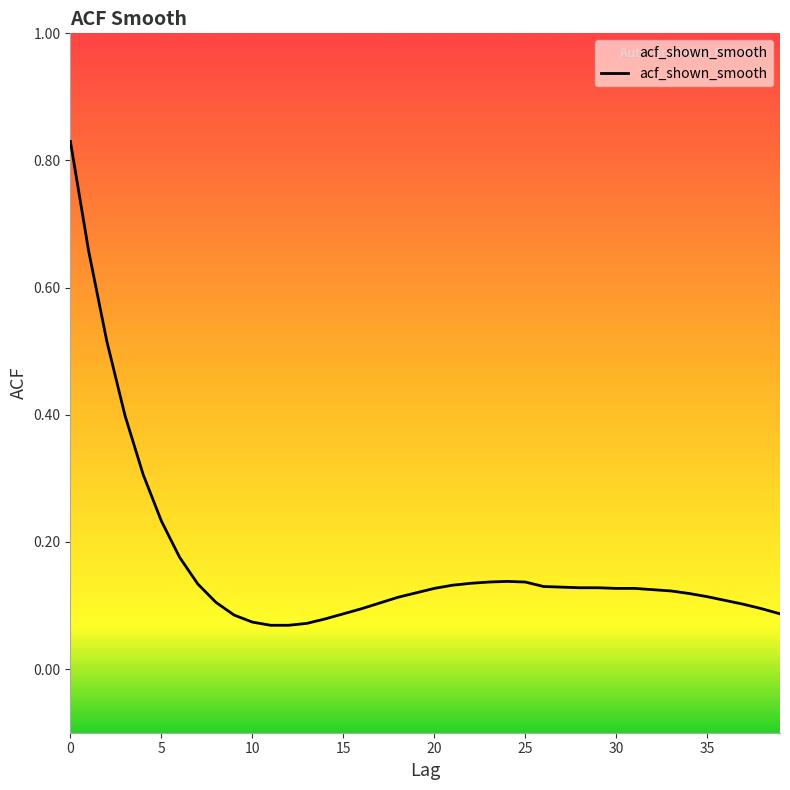

Does the chart display data point markers on the line(s)?

No